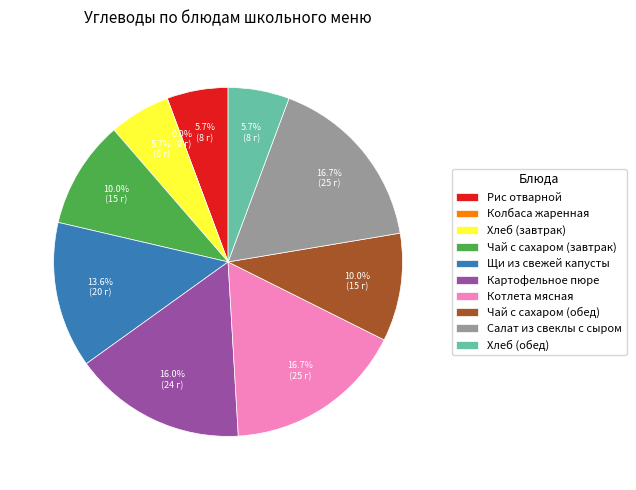

What is the smallest slice in the pie chart?

Колбаса жаренная